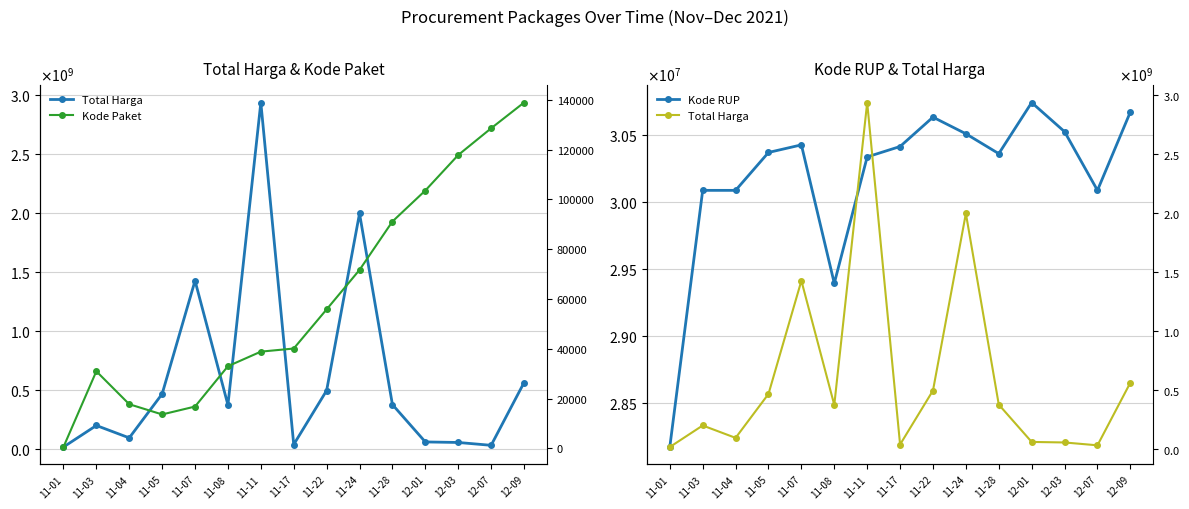

Where is the first local minimum for Kode RUP?

11-08